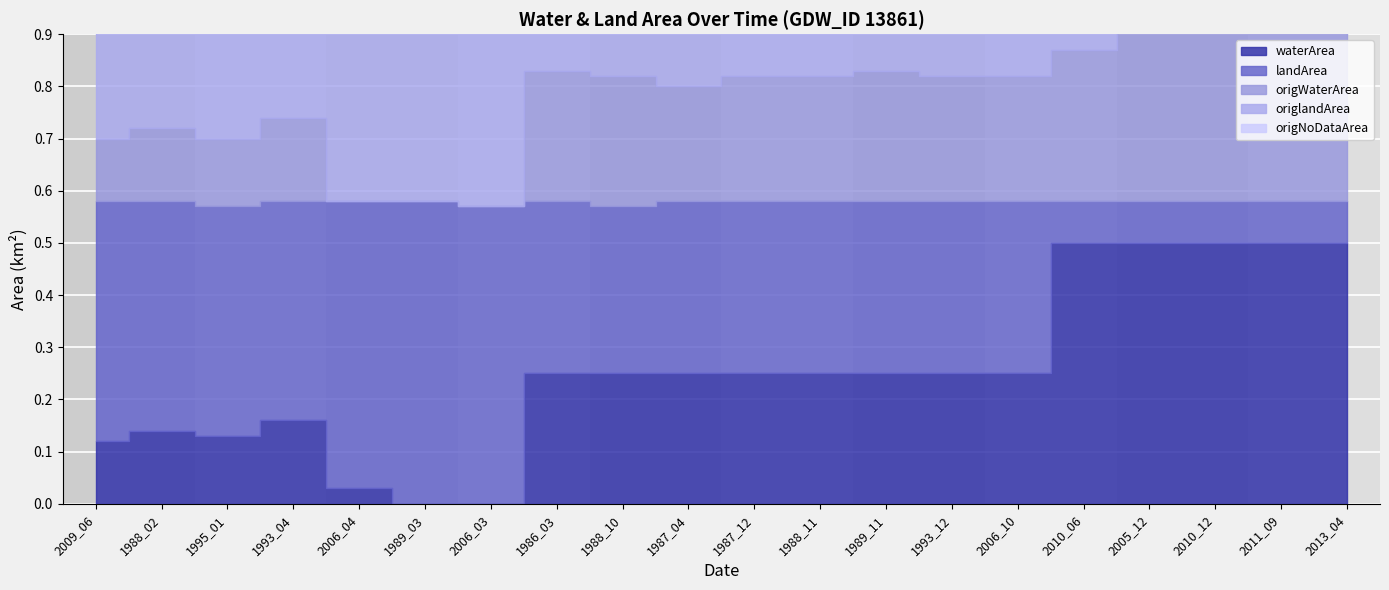

How many interior local valleys does the landArea series have?

2